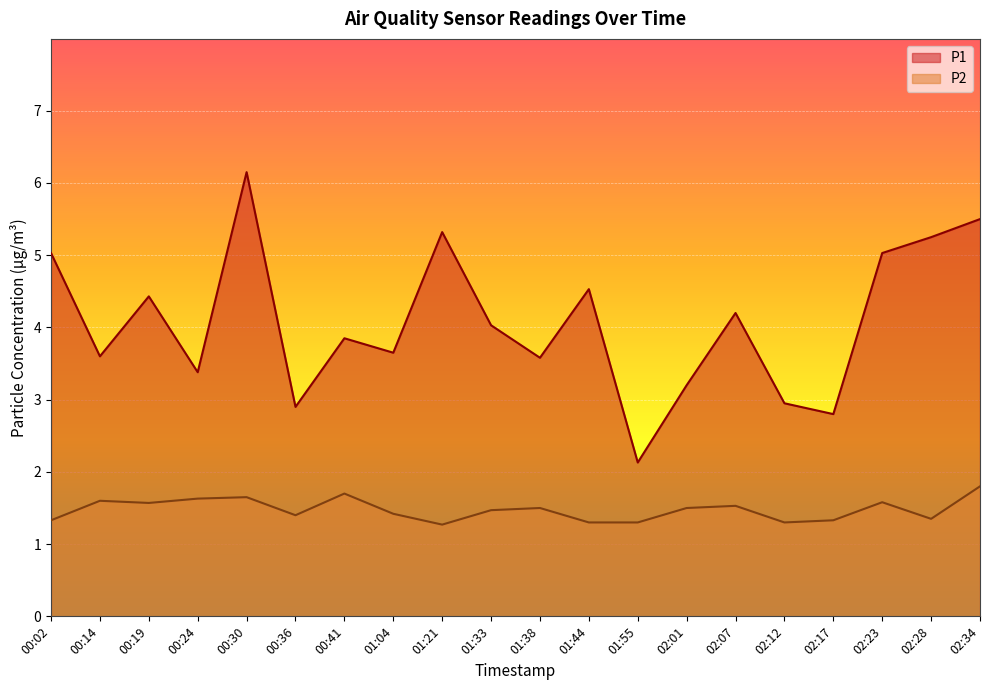

How many interior local valleys does the P2 series have?

5